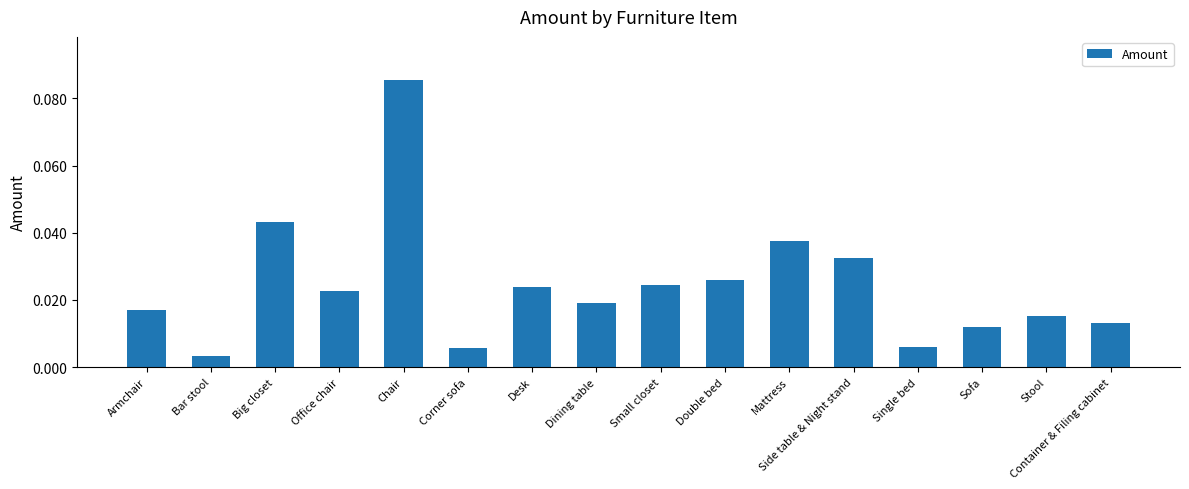

What position from the left is Chair?

5